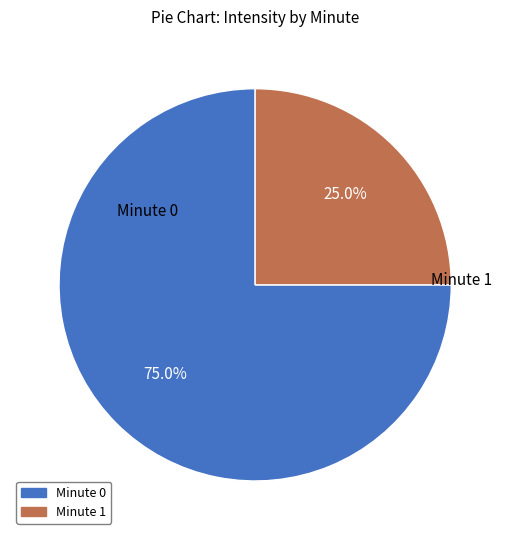

Rank the categories by value from highest to lowest.

Minute 0, Minute 1